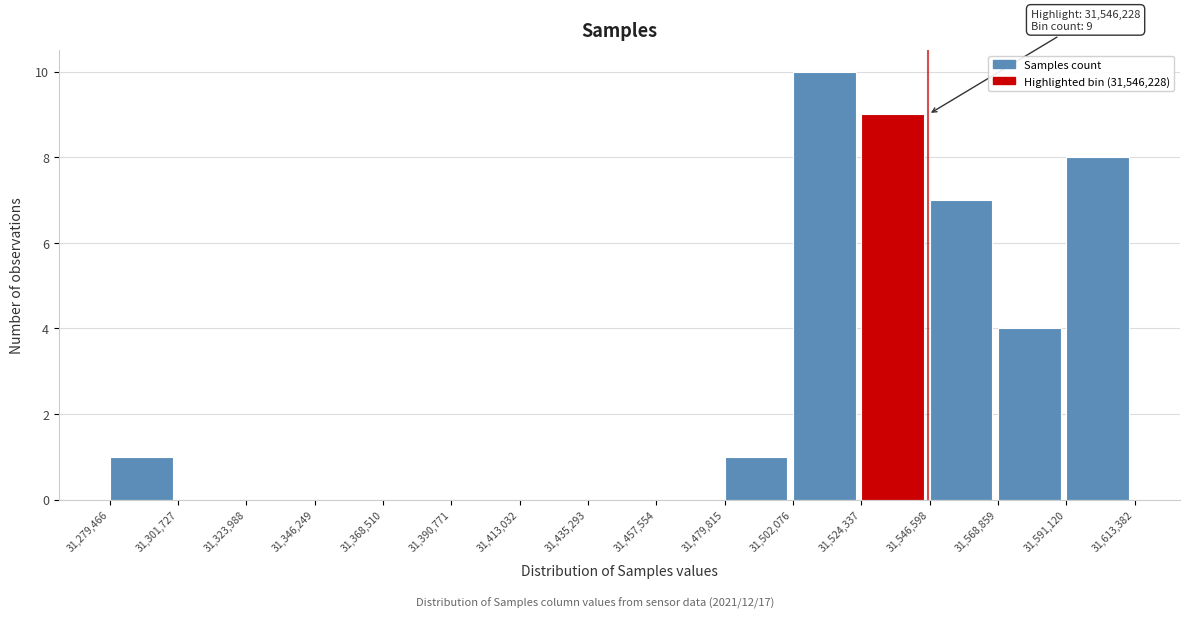

Over which range of the x-axis is the bar tallest?

31,502,076 to 31,524,337